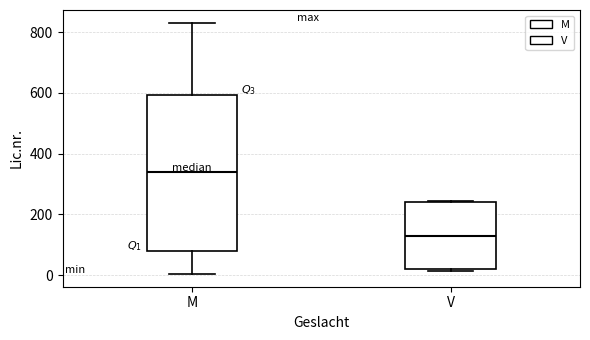

Which box has the lowest median line?

V